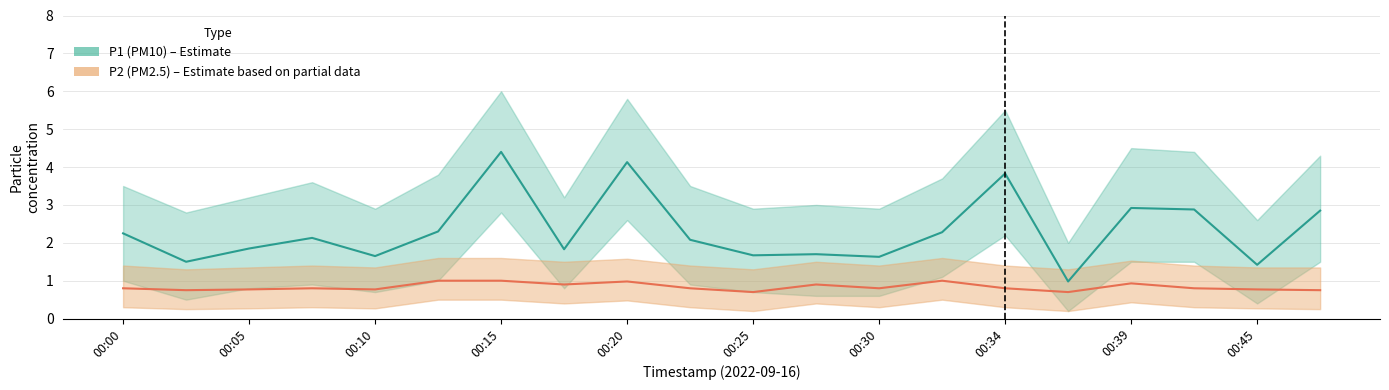

True or false: P2 has a value of 1.1 at 00:03.

False